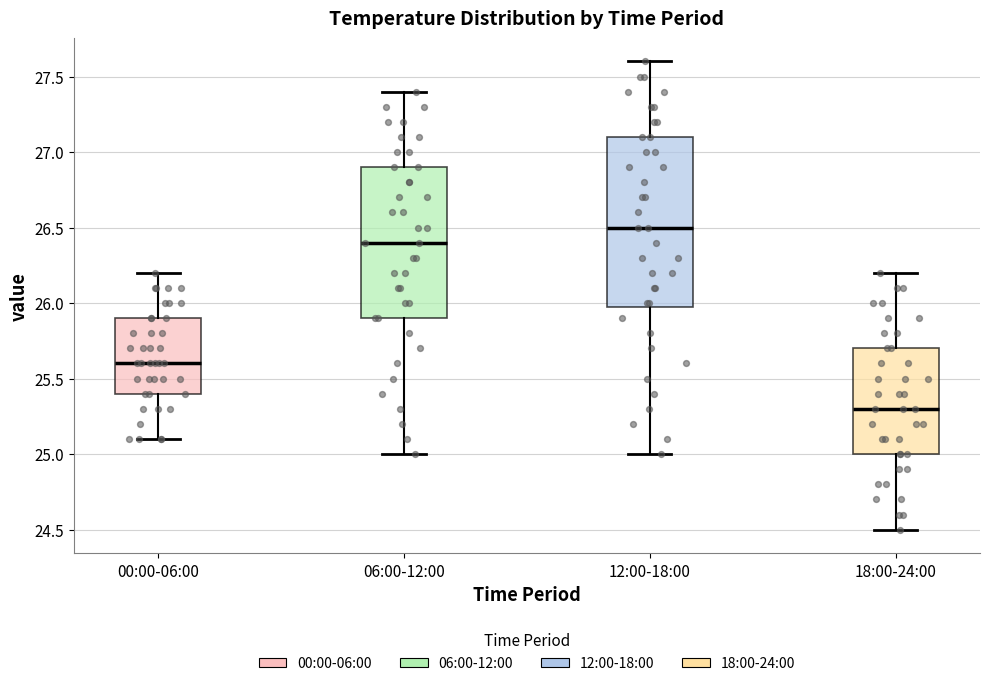

Reading left to right, read every box against the y-axis: the position of its median line, the range the box covers, and the ends of its whiskers. The values are not printed on the chart, so give them approximately, as read against the axis.

00:00-06:00: median 25.6, box 25.4 to 25.9, whiskers 25.1 to 26.2
06:00-12:00: median 26.4, box 25.9 to 26.9, whiskers 25.0 to 27.4
12:00-18:00: median 26.5, box 26.0 to 27.1, whiskers 25.0 to 27.6
18:00-24:00: median 25.3, box 25.0 to 25.7, whiskers 24.5 to 26.2